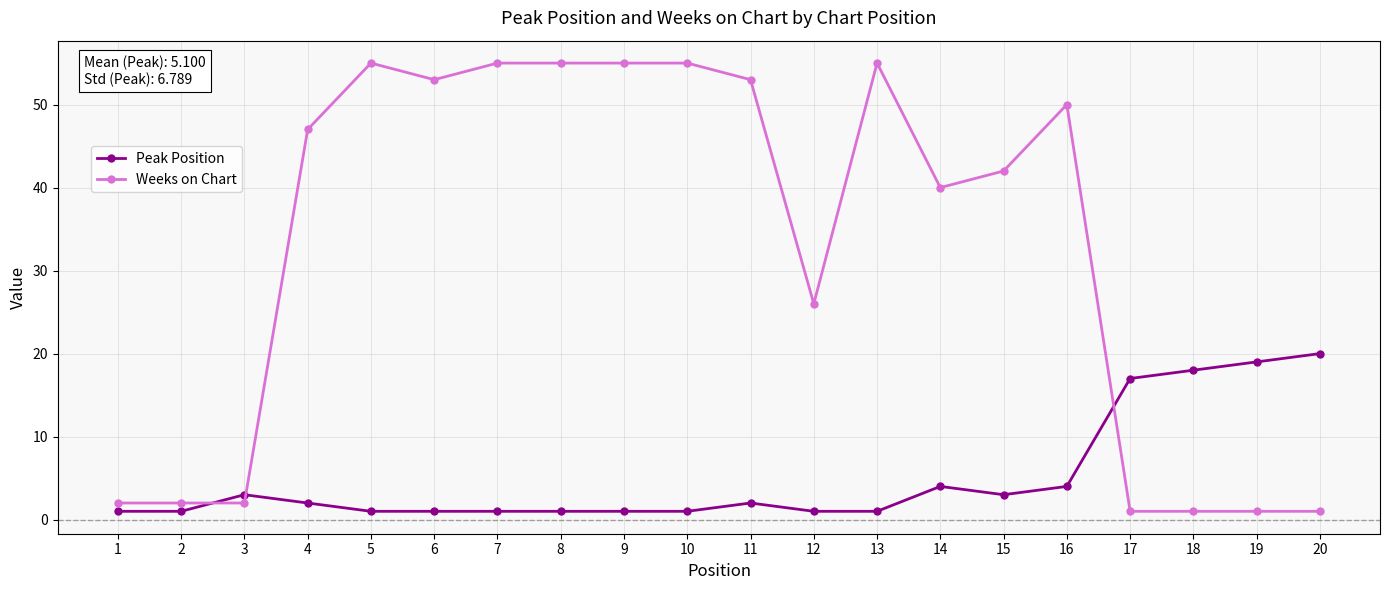

What are all the series names shown in the legend?

Peak Position, Weeks on Chart